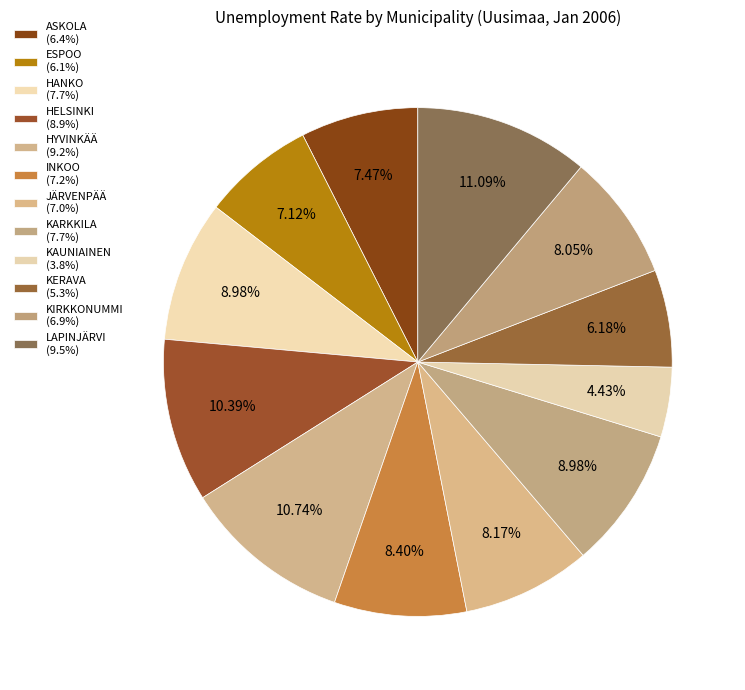

To the nearest percent, what is the average slice percentage?

8%